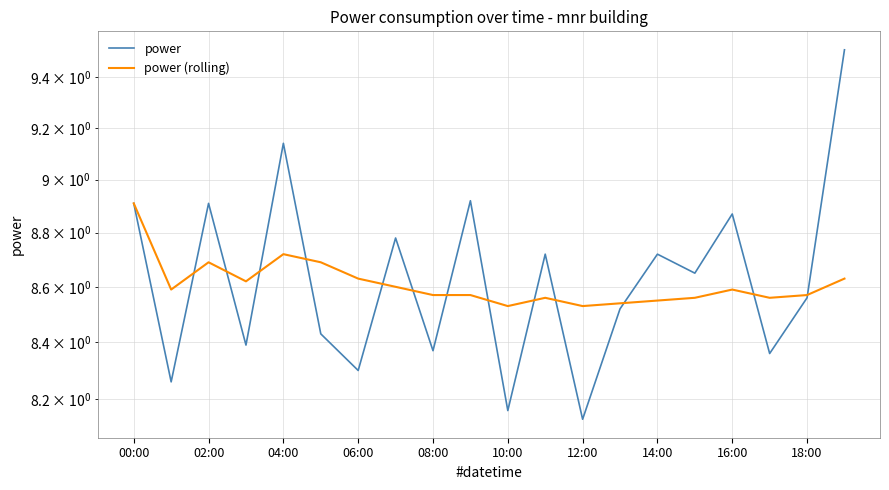

The value of power (rolling) at 00:00 is 1.9. True or false?

False